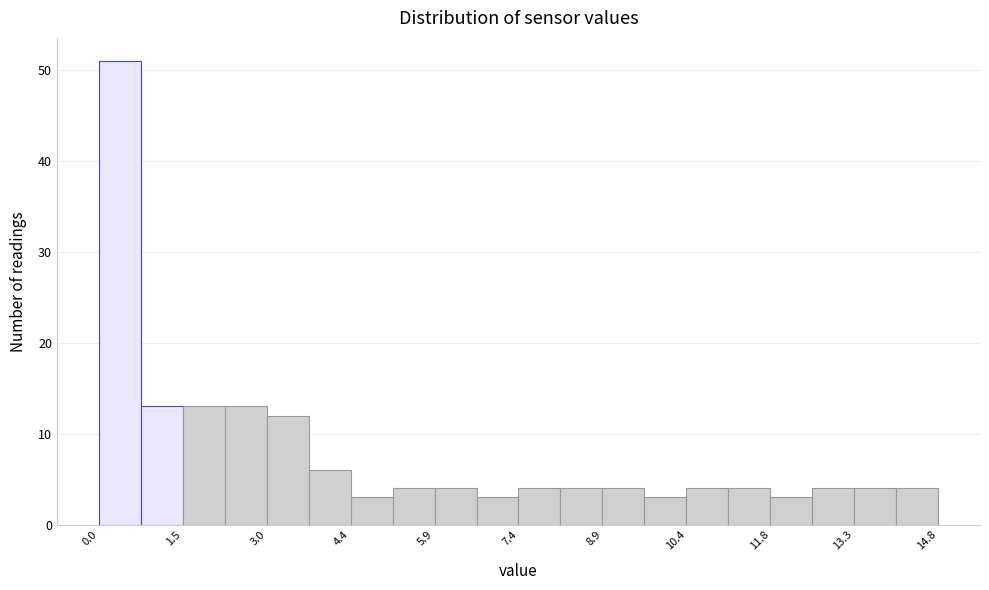

Read against the x-axis, roughly where is the centre of the tallest bar?

0.4